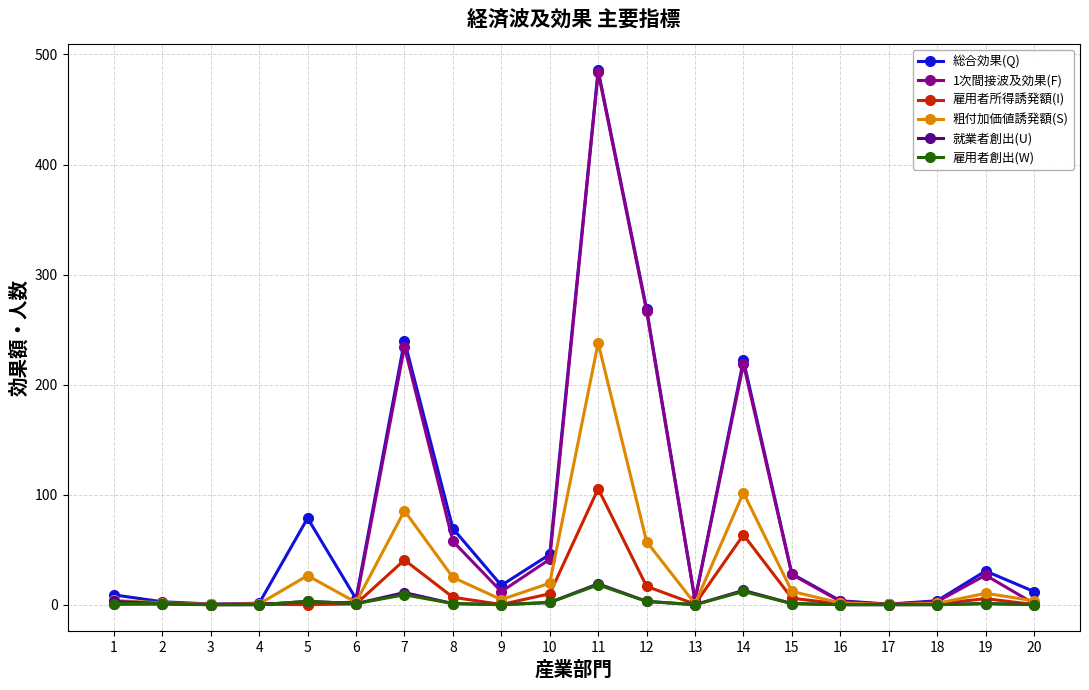

How many values in the 1次間接波及効果(F) series exceed 3?

11